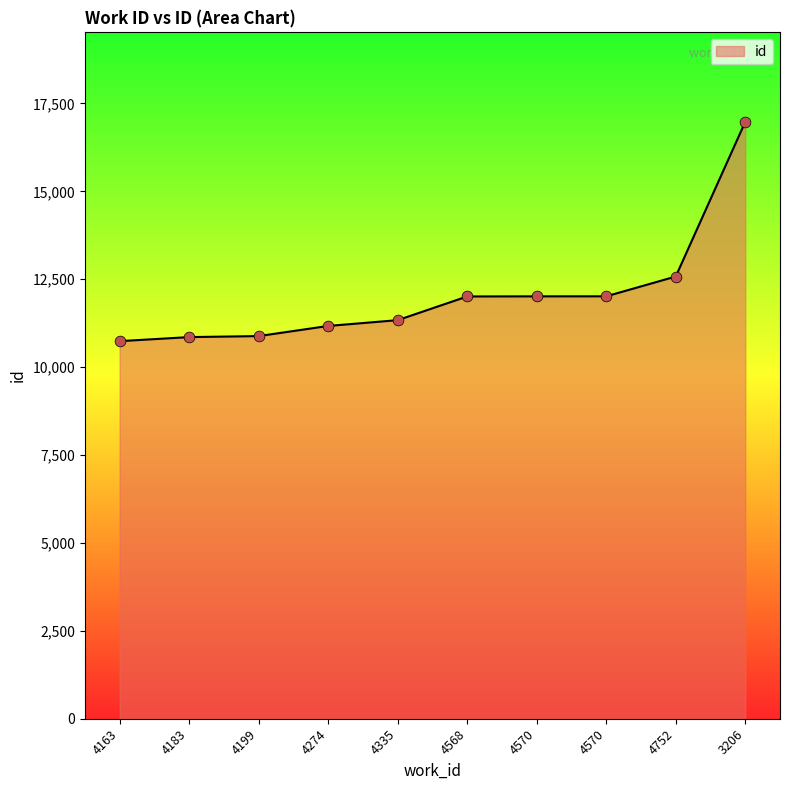

Does the chart have visible grid lines?

No